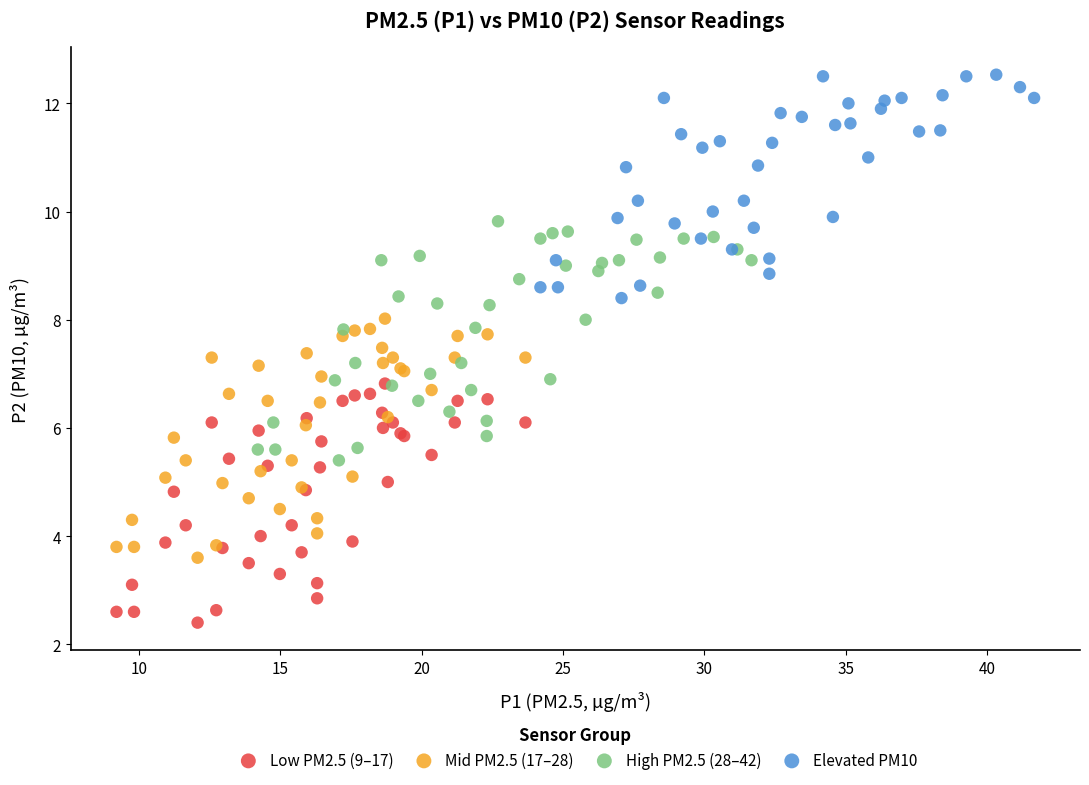

Which series reaches the minimum Y coordinate?

Low PM2.5 (9–17)